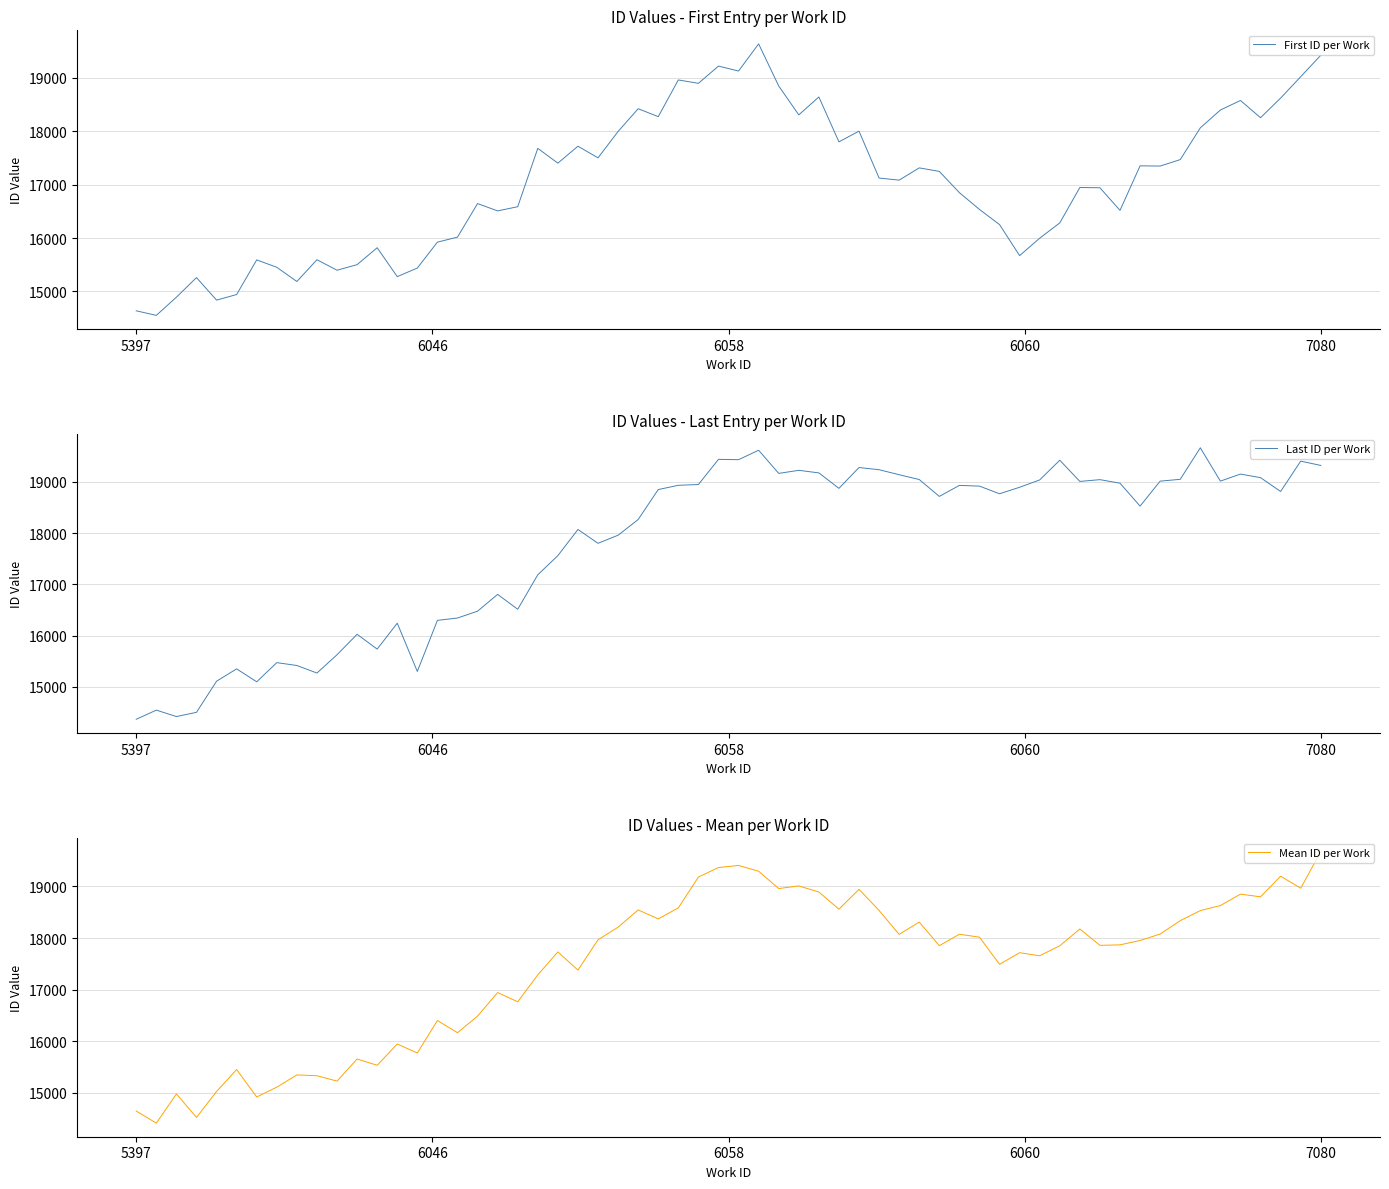

Is it true that the value at 6060 is 18925?

True